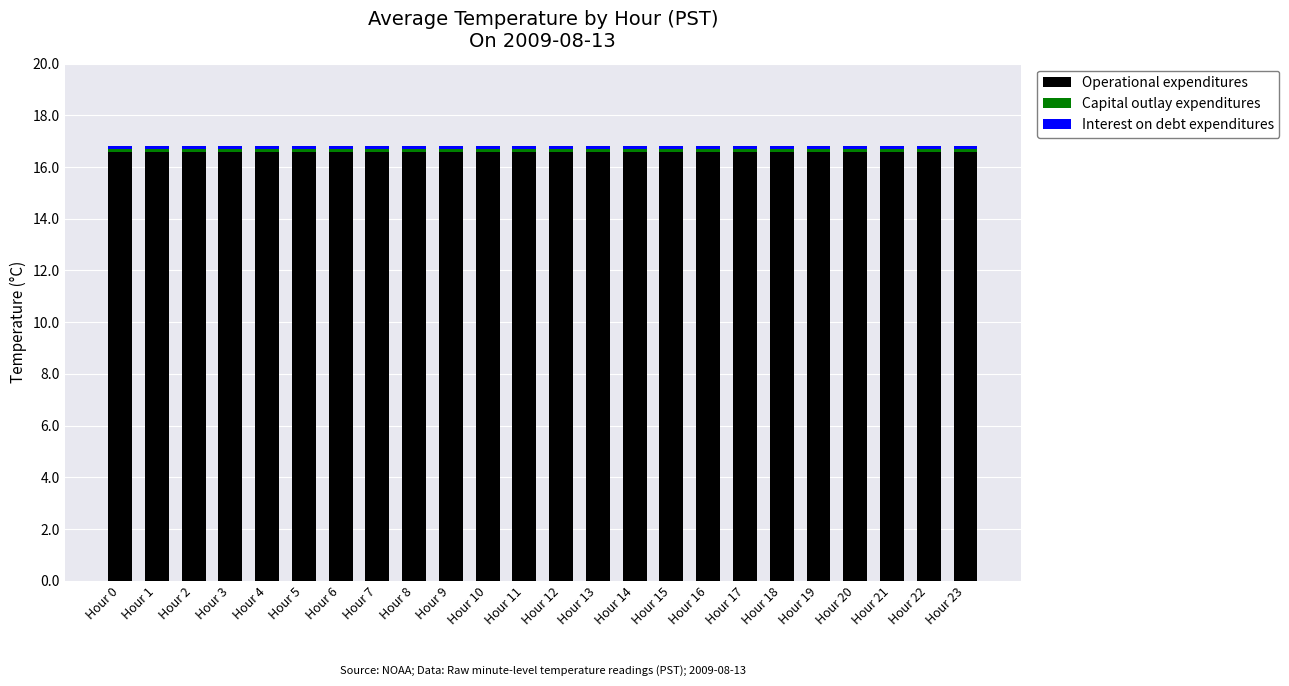

What is the highest value of the Operational expenditures series?

16.6